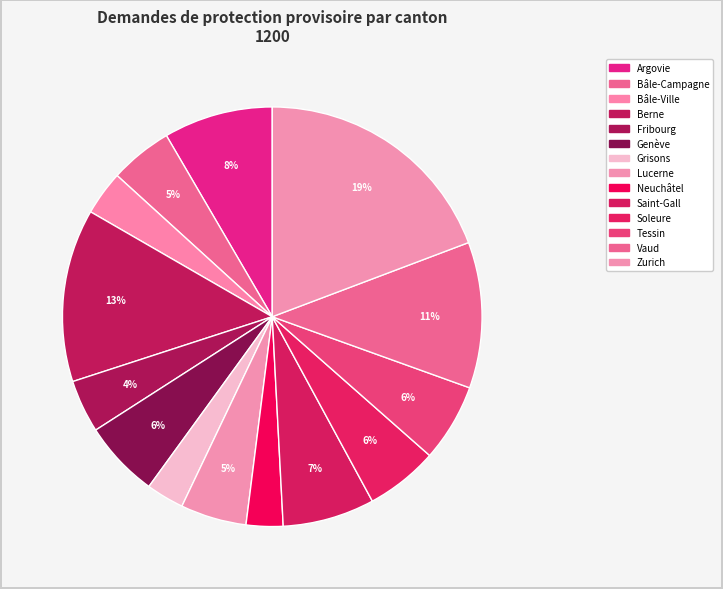

Count the number of slices in the pie.

14